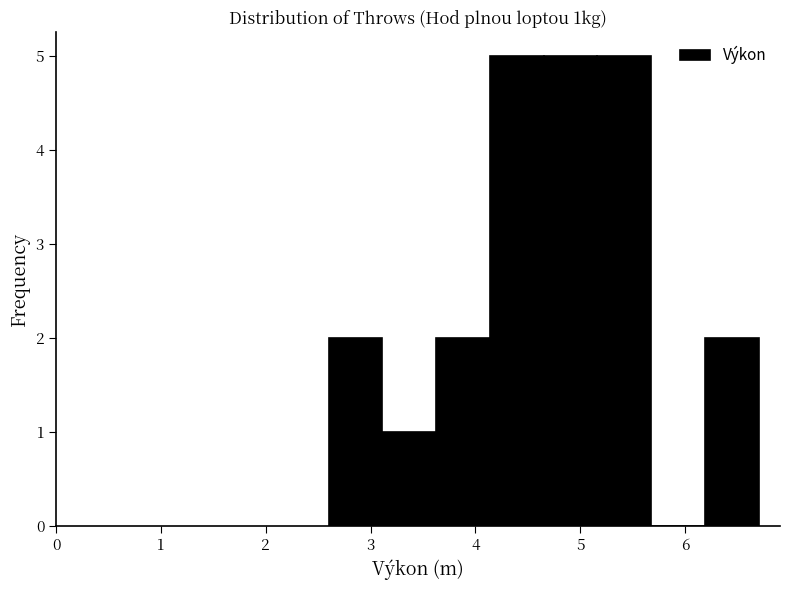

Reading left to right, list every bar in this chart as the range it spans on the x-axis followed by its height. Neither the bar edges nor the heights are printed on the chart, so give them approximately, as read against the axes.

2.6 to 3.1: 2
3.1 to 3.6: 1
3.6 to 4.1: 2
4.1 to 4.7: 5
4.7 to 5.2: 5
5.2 to 5.7: 5
5.7 to 6.2: 0
6.2 to 6.7: 2